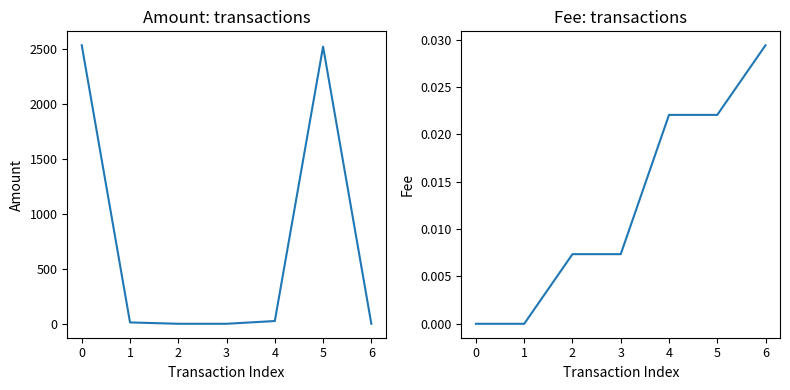

At how many categories does at least one series exceed 293?

2